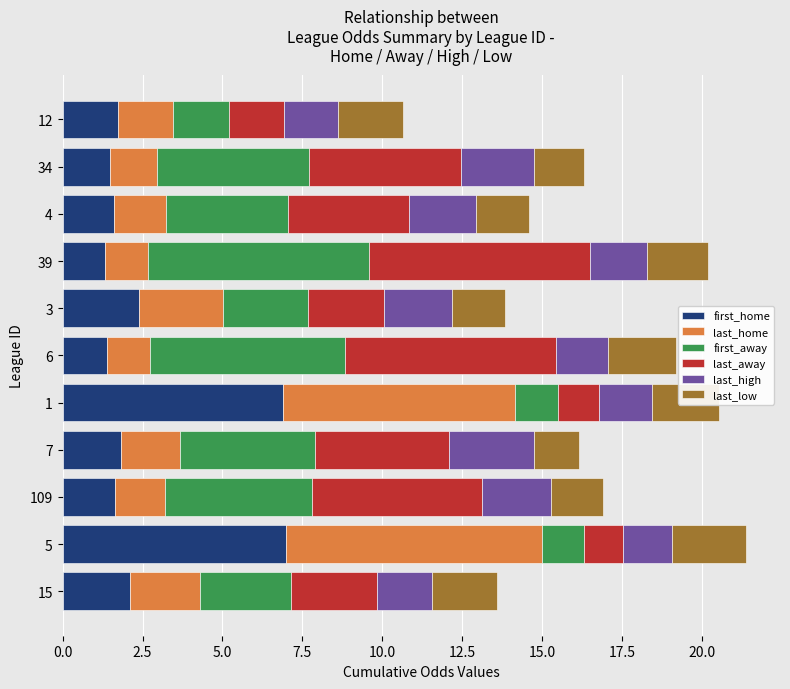

What is the difference between the second highest and minimum values in the first_home series?

5.6